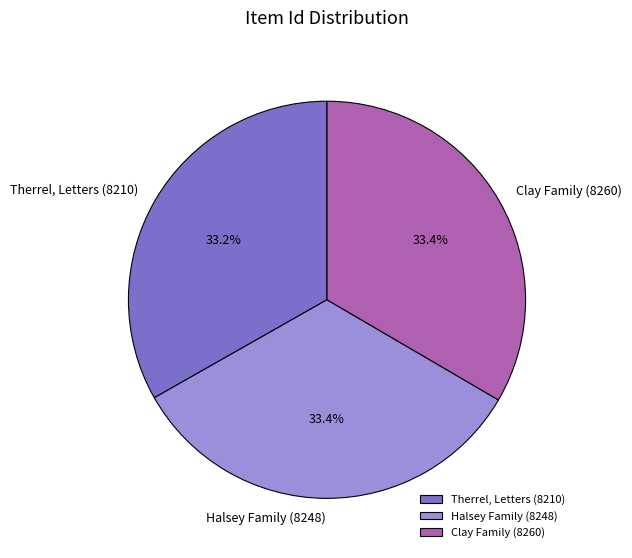

Is Halsey Family (8248) the majority of the pie?

No